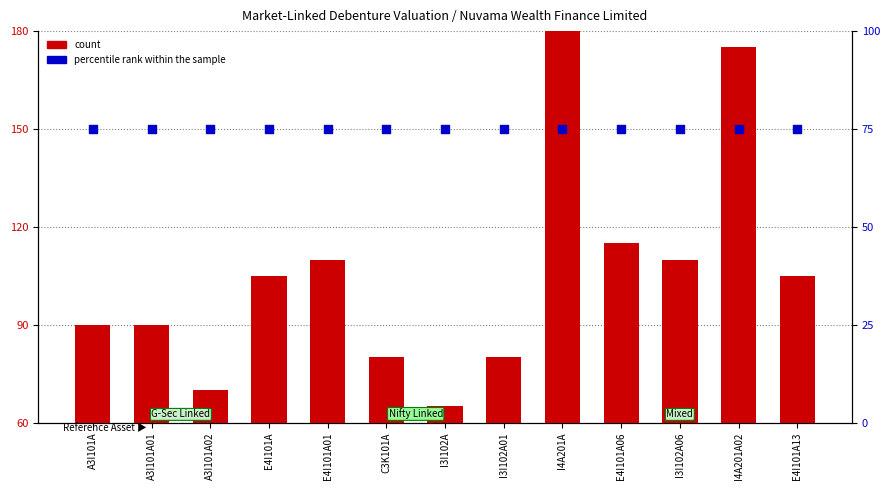

What are all the series names shown in the legend?

count, percentile rank within the sample